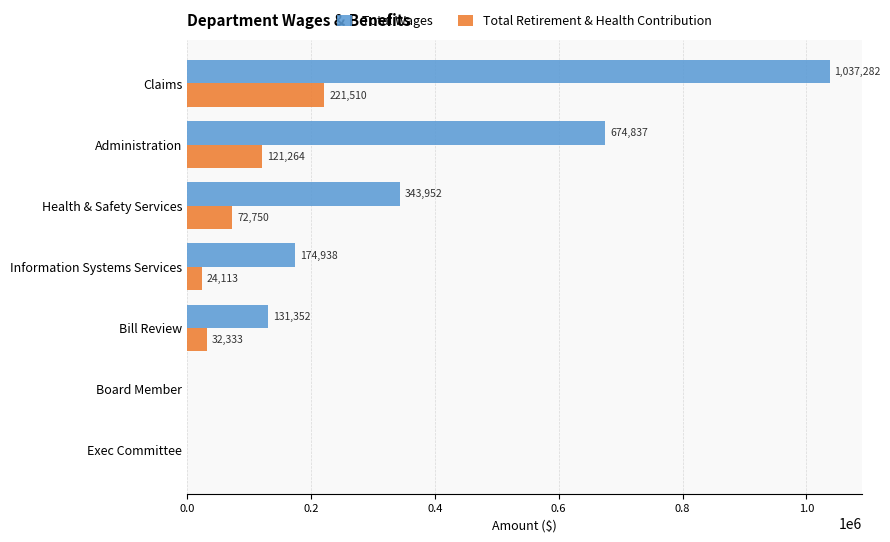

Between Claims and Health & Safety Services, which series saw the biggest shift?

Total Wages